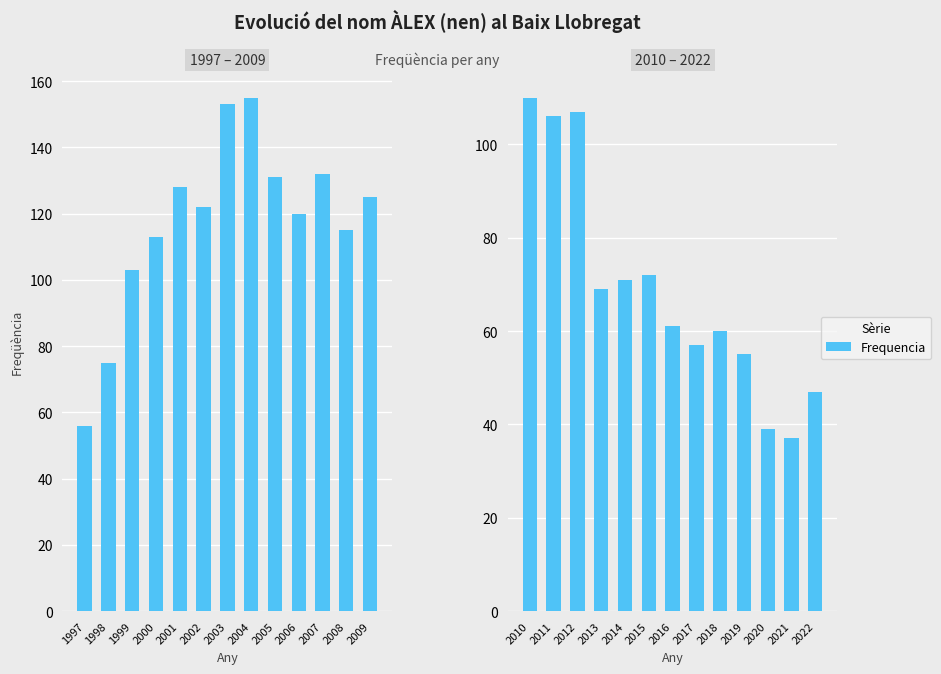

Does the chart contain any negative values?

No